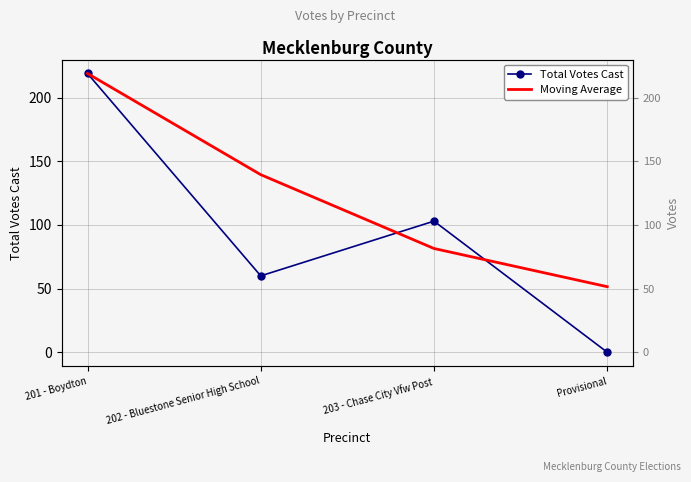

Reading left to right, transcribe all the data shown in this chart.

Total Votes Cast: 219.0	60.0	103.0	0.0
Moving Average: 219.0	139.5	81.5	51.5